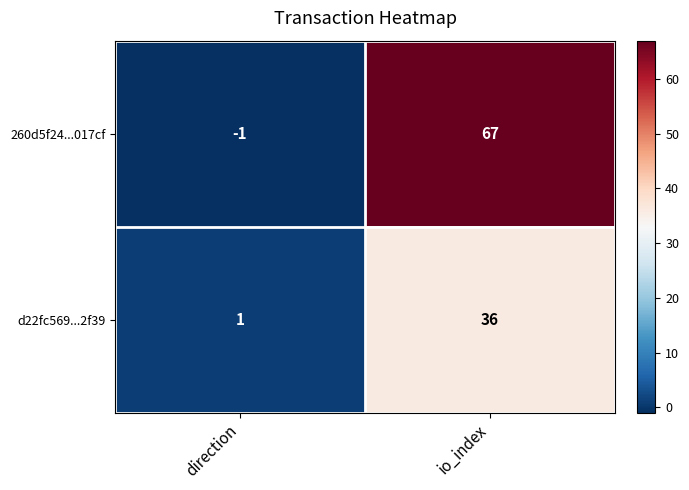

What is the sum of the 260d5f24...017cf values at io_index and direction?

66